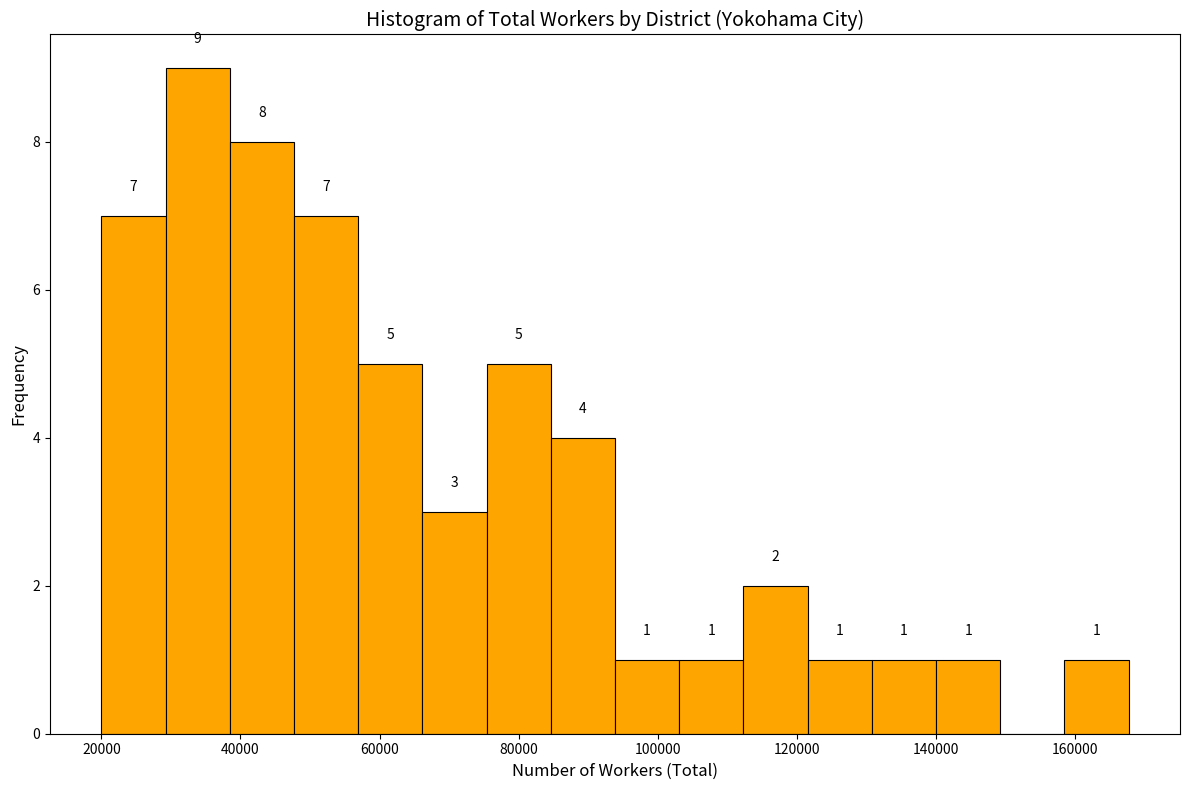

Over which range of the x-axis is the bar tallest?

30000 to 38000